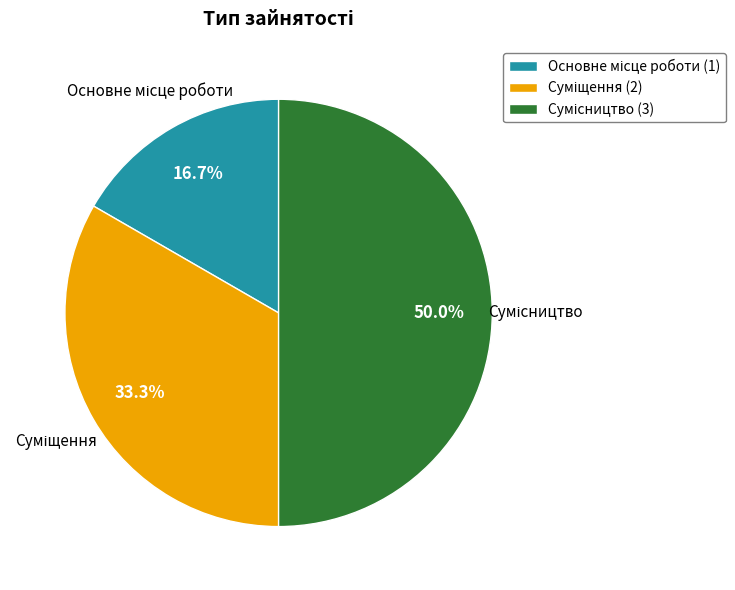

How many slices are in this pie chart?

3